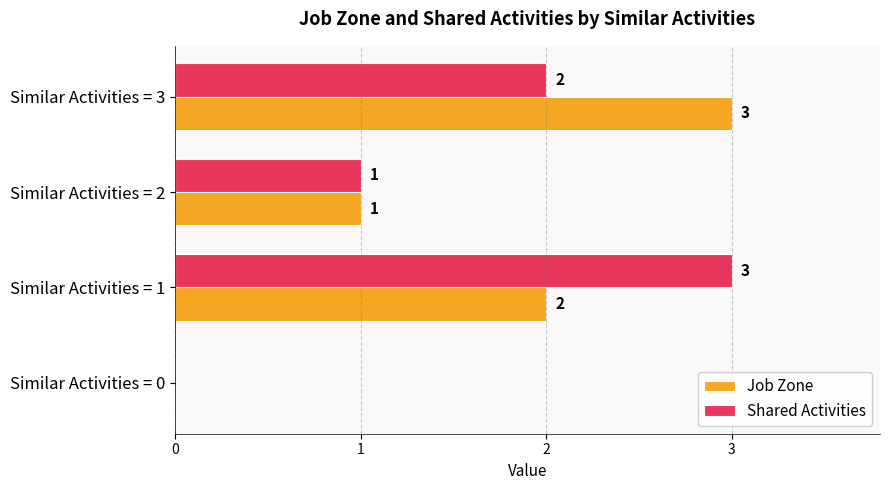

What is the average value of the Shared Activities series?

2